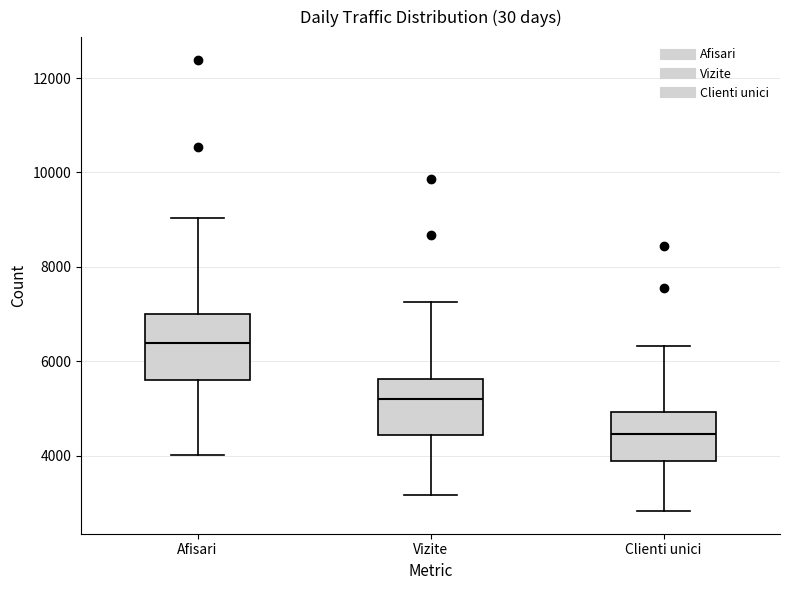

Which box's median line is the lowest?

Clienti unici